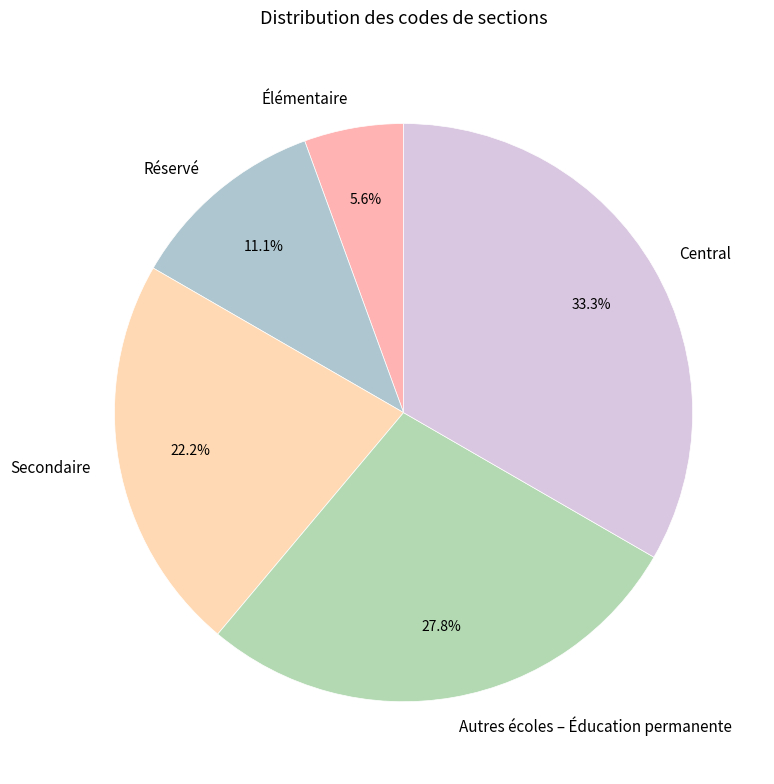

Which slice is the largest?

Central